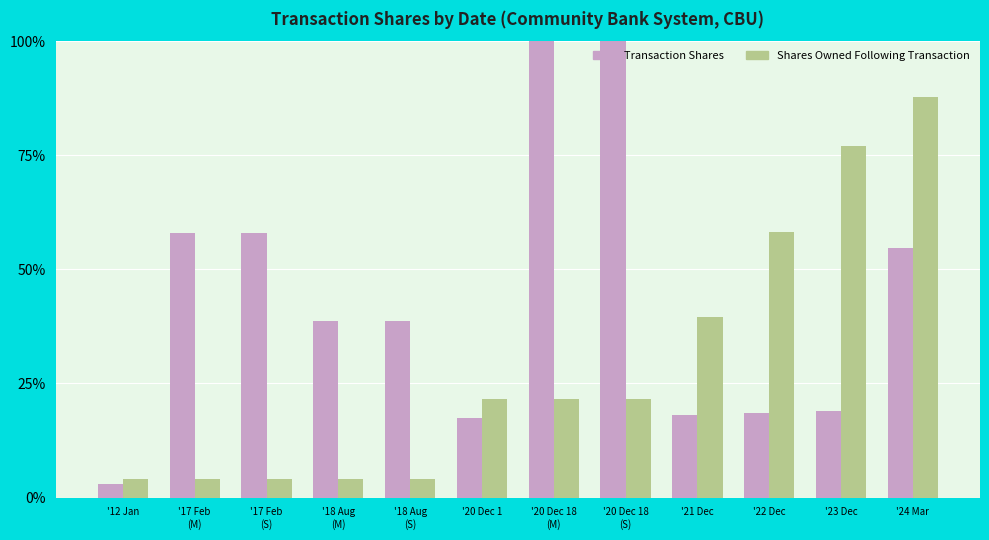

At which label does Transaction Shares first exceed 38?

'17 Feb
(M)